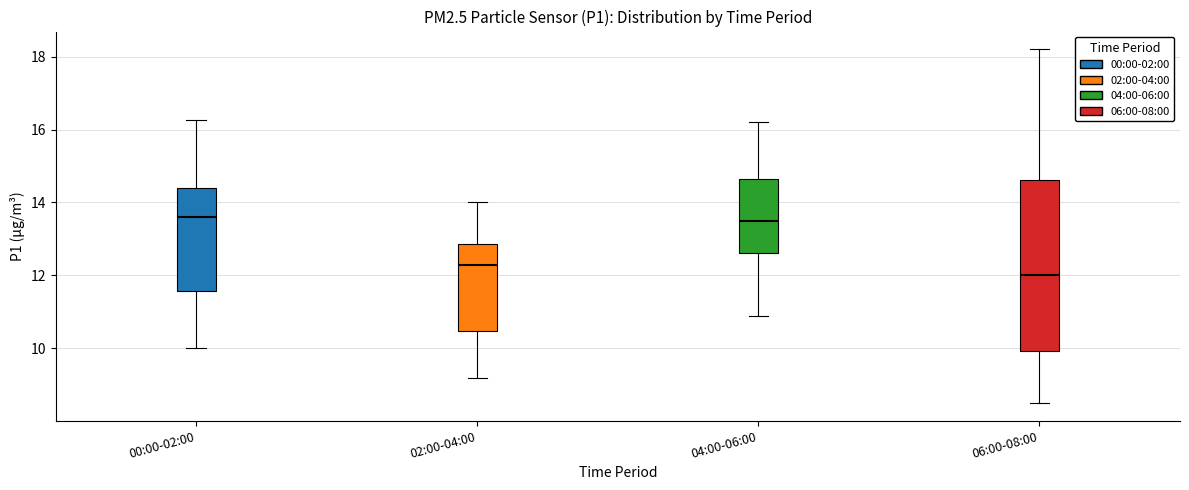

Which box is the tallest, from its lower edge to its upper edge?

06:00-08:00